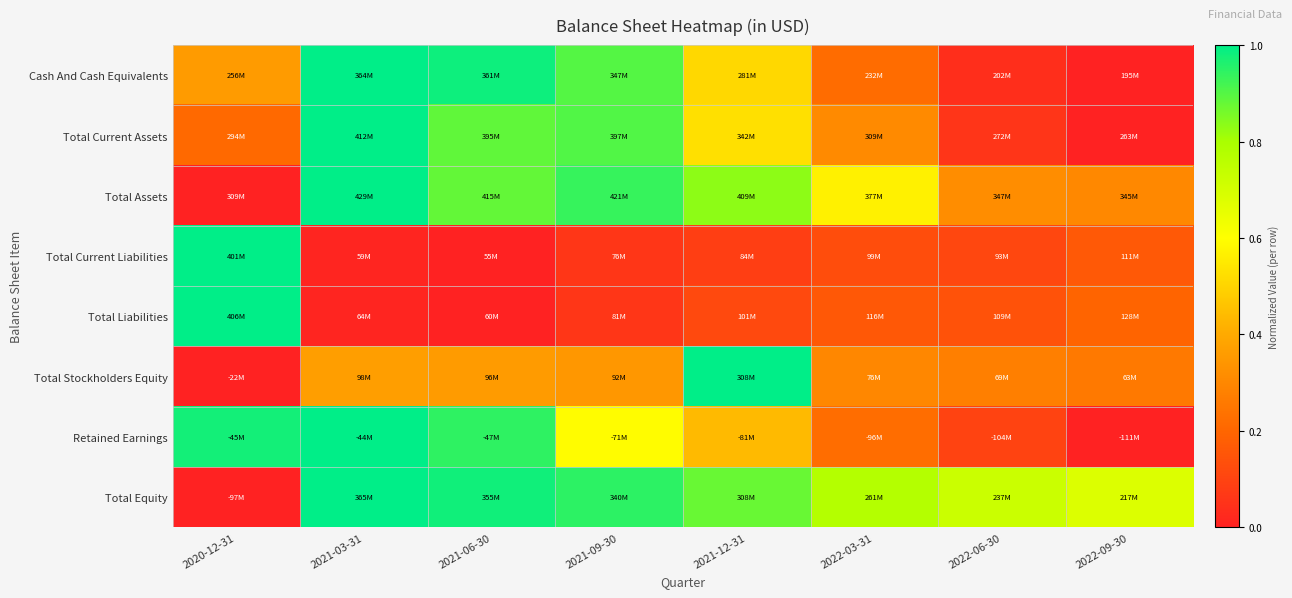

At which category is the sum across all series the highest?

2021-03-31